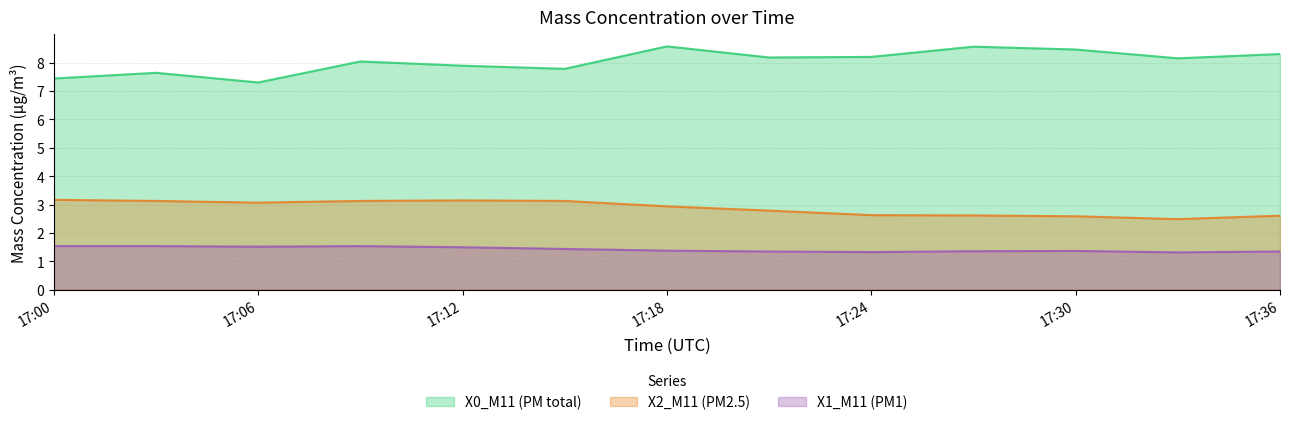

How many data points in X0_M11 (PM total) are less than 8?

5